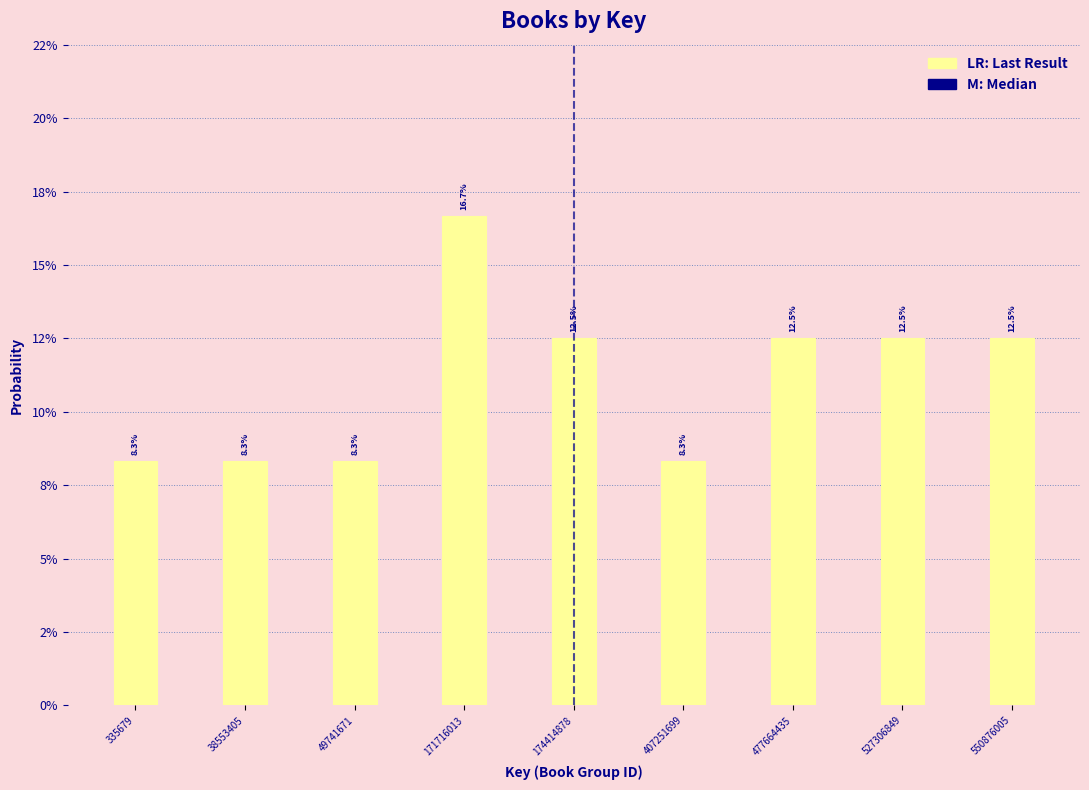

Does the chart contain any negative values?

No